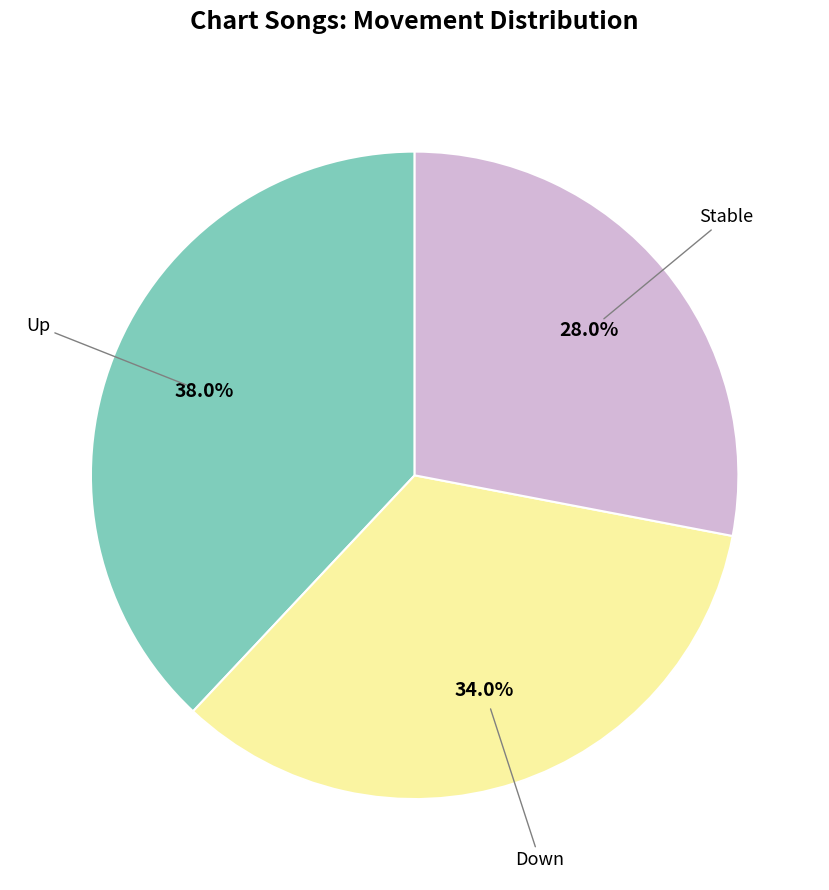

Does any single category account for the majority?

No